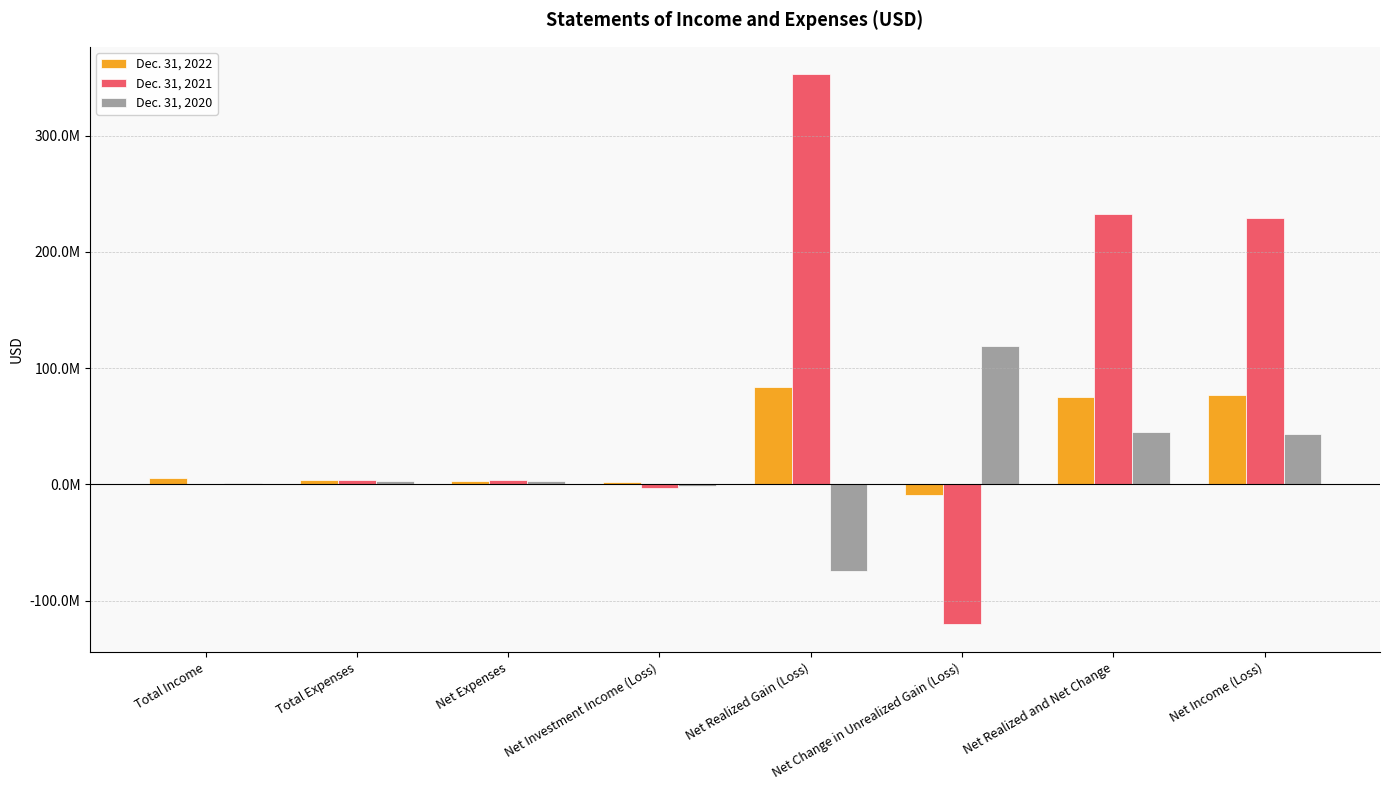

At which category does the chart reach its peak across all series?

Net Realized Gain (Loss)